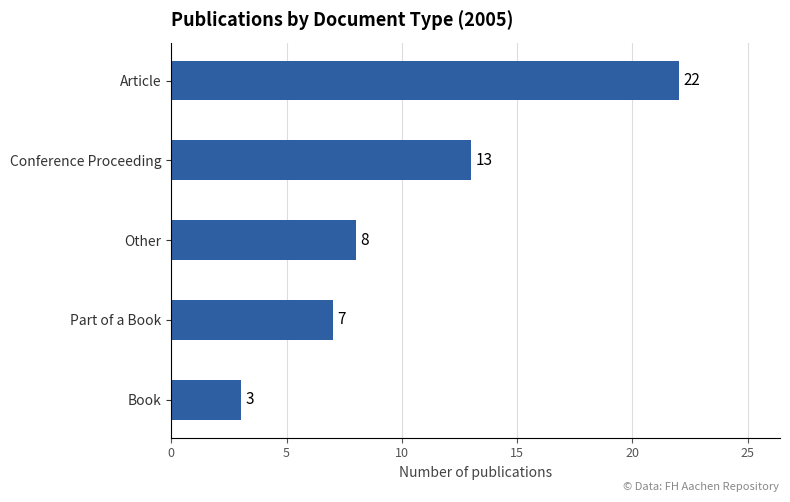

Rank the categories by value from highest to lowest.

Article, Conference Proceeding, Other, Part of a Book, Book